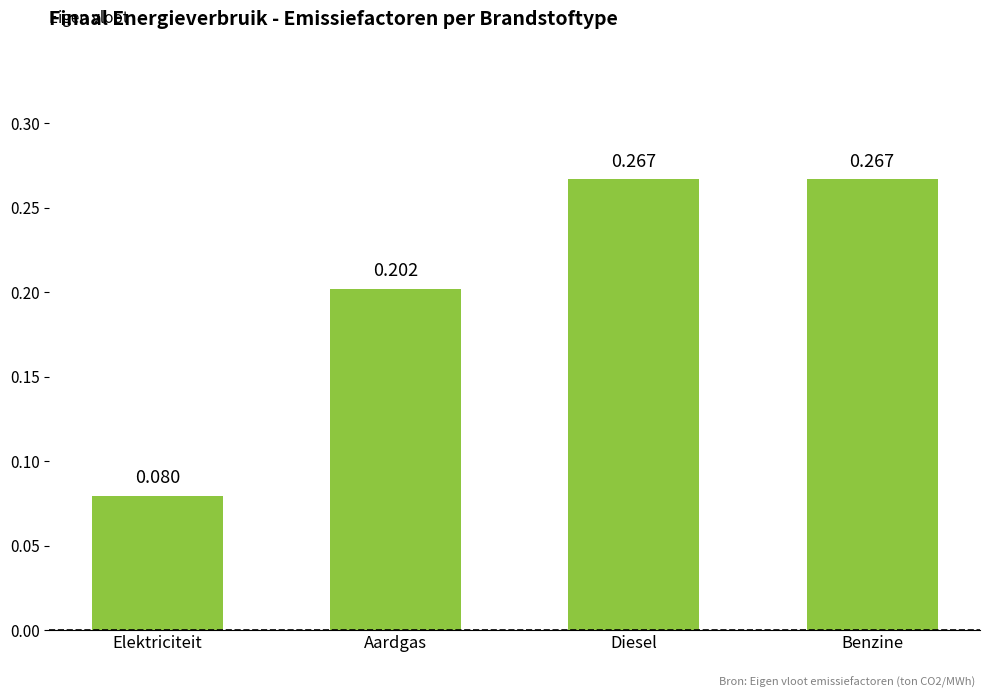

Are the bars horizontal?

No